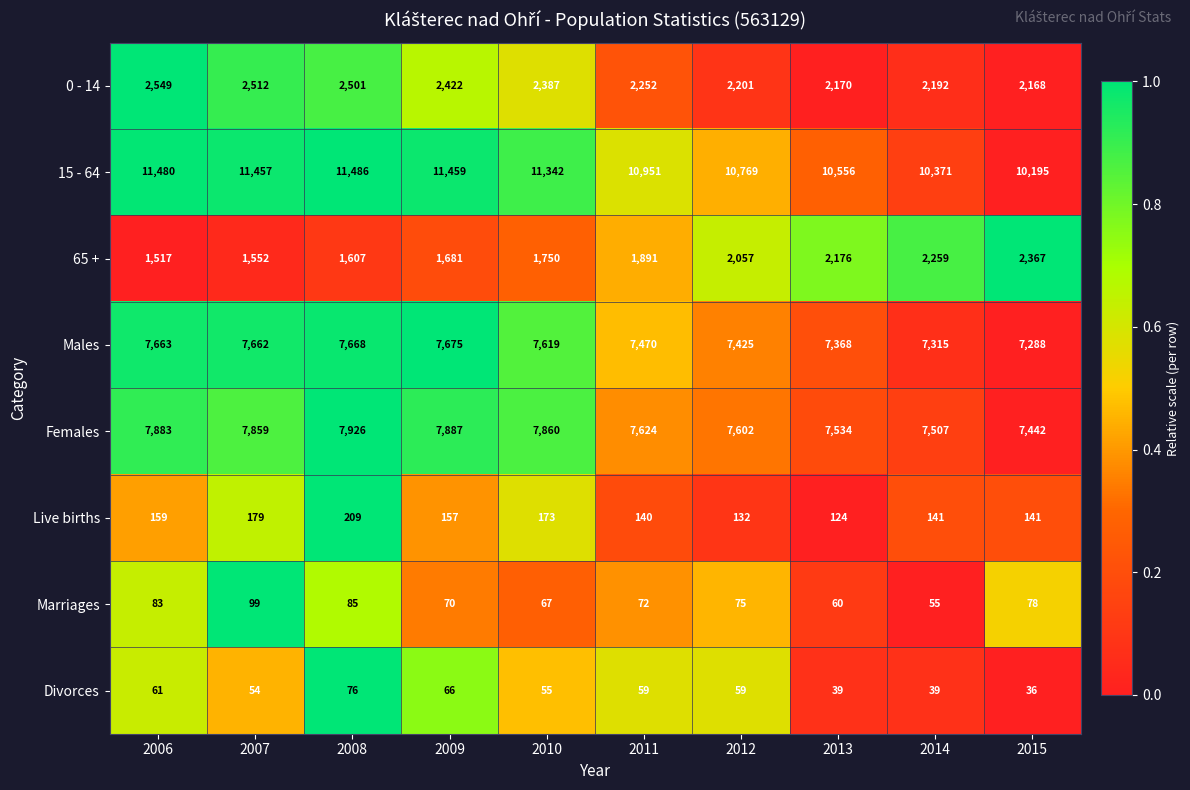

At how many categories does at least one series exceed 10829?

6